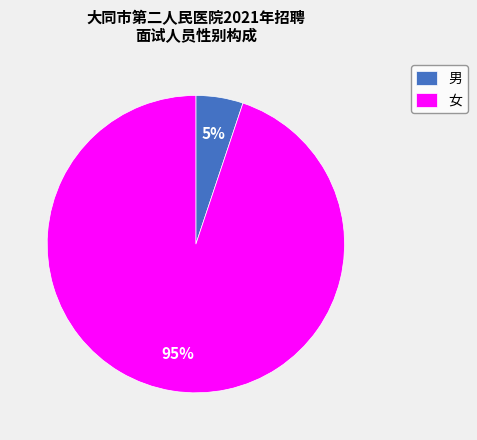

The 男 slice represents 45% of the pie. True or false?

False